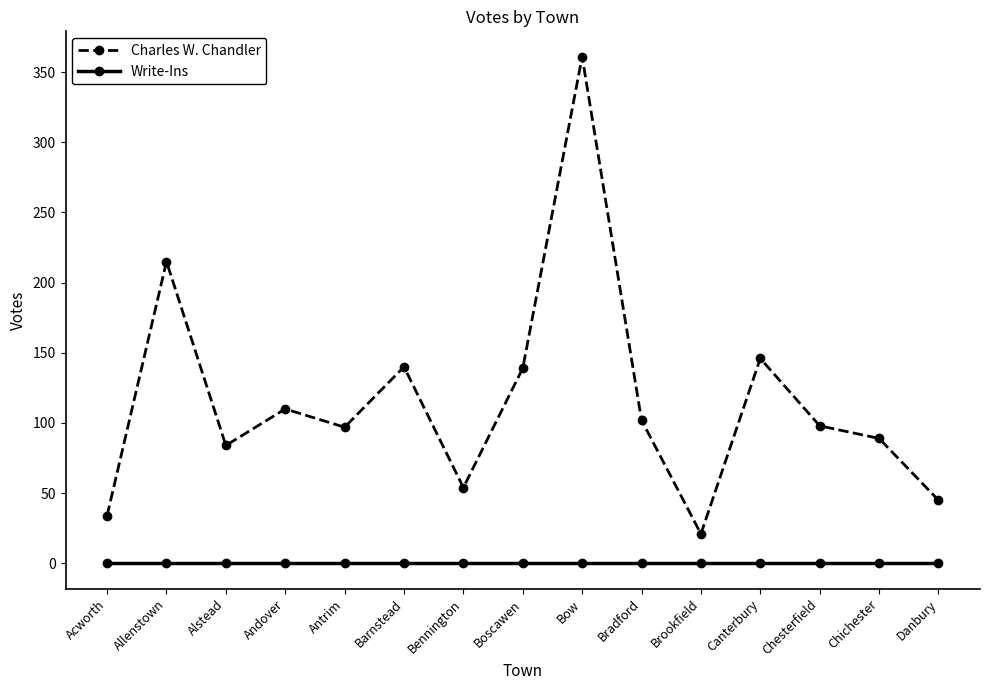

What position from the left is Chesterfield?

13